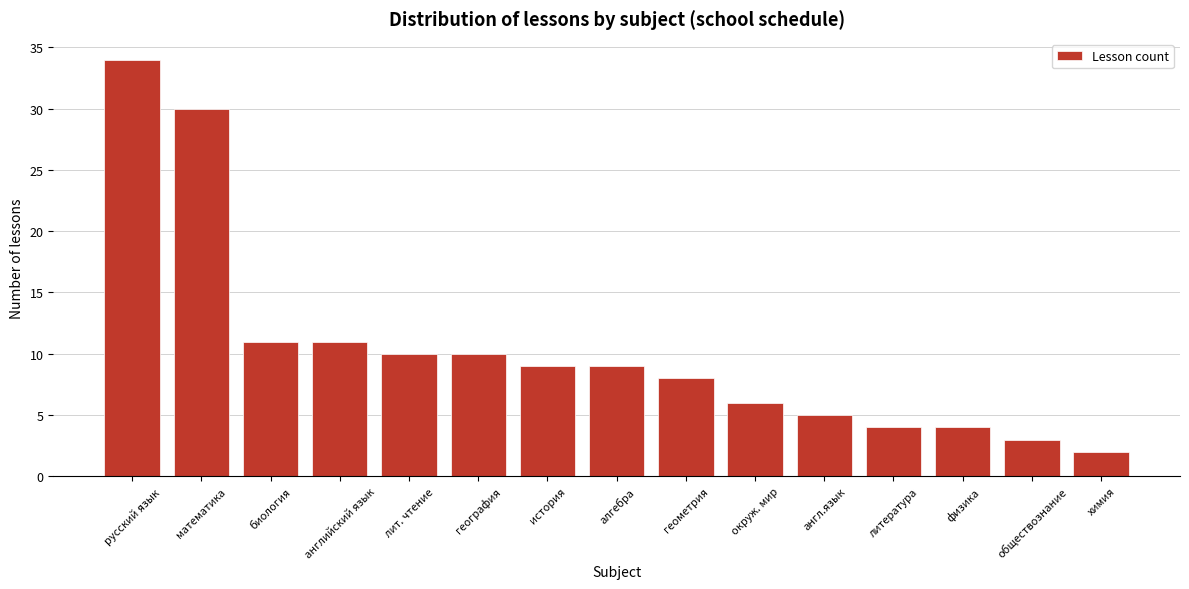

Reading left to right, list all the values displayed in this chart.

русский язык=34	математика=30	биология=11	английский язык=11	лит. чтение=10	география=10	история=9	алгебра=9	геометрия=8	окруж. мир=6	англ.язык=5	литература=4	физика=4	обществознание=3	химия=2